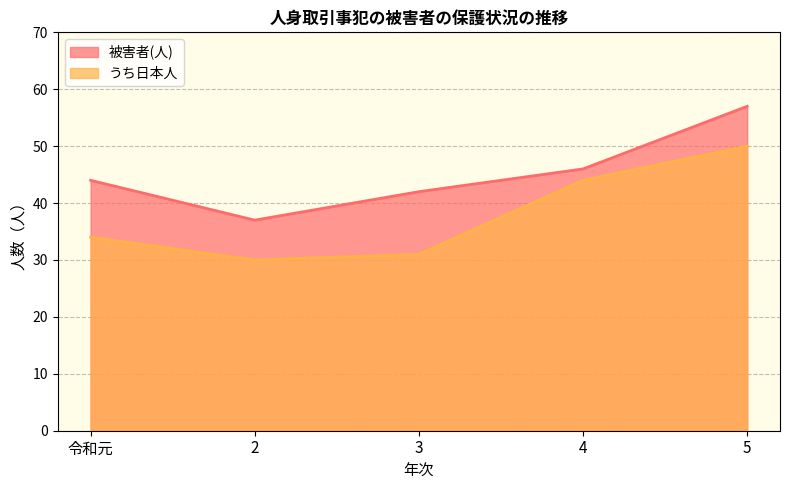

Which series has the largest range (max minus min)?

被害者(人)